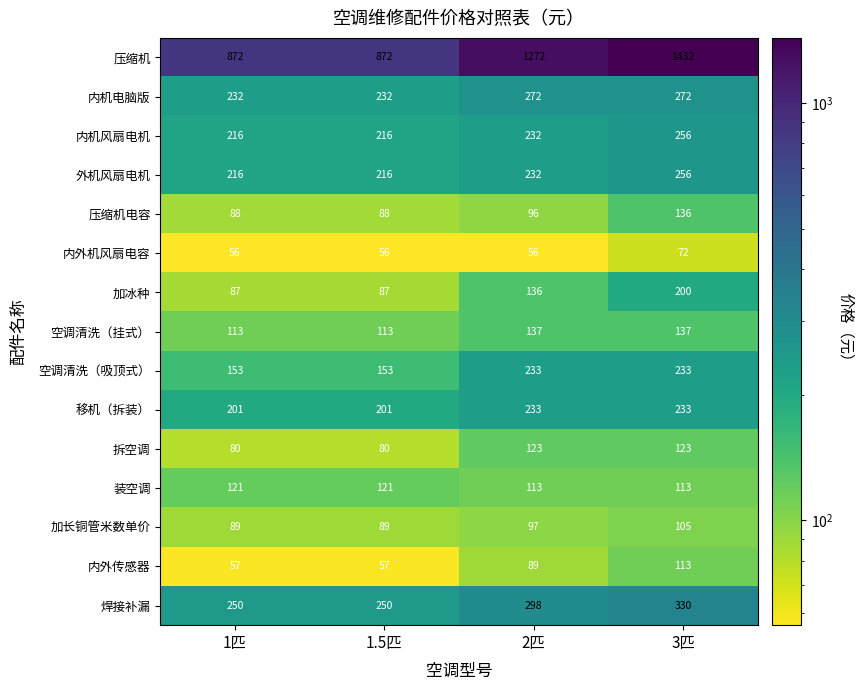

Where is 内机风扇电机 nearest to the value 236?

2匹